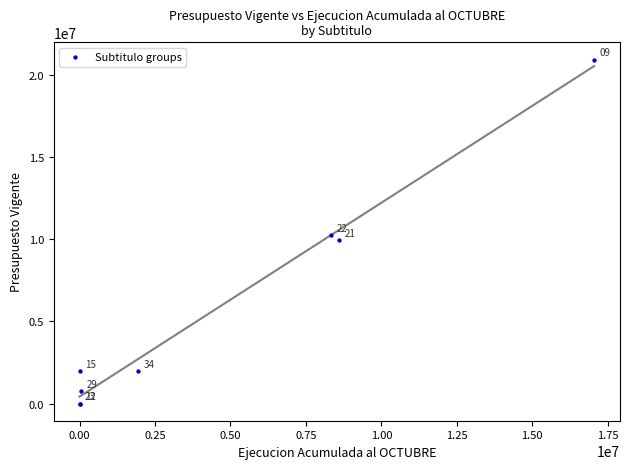

What Y value in the scatter plot is closest to 10468664?

10240763